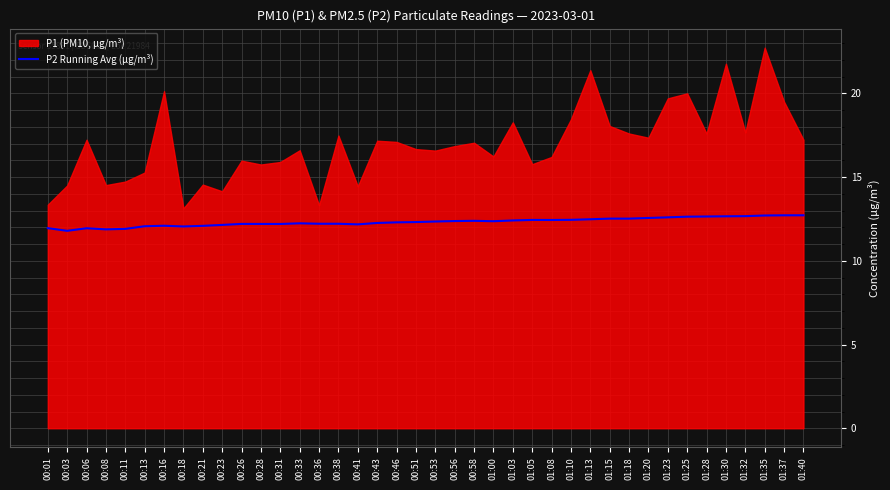

What is the maximum value for P2 Running Avg (µg/m³)?

12.7